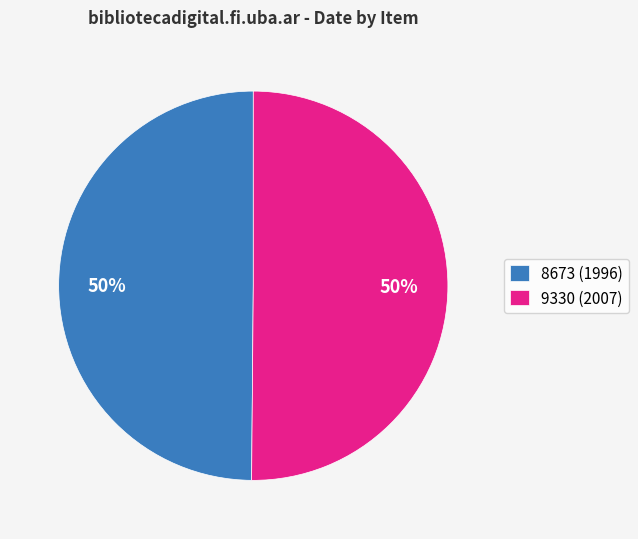

What is the ratio of the value at 8673 (1996) to the value at 9330 (2007)?

1.0